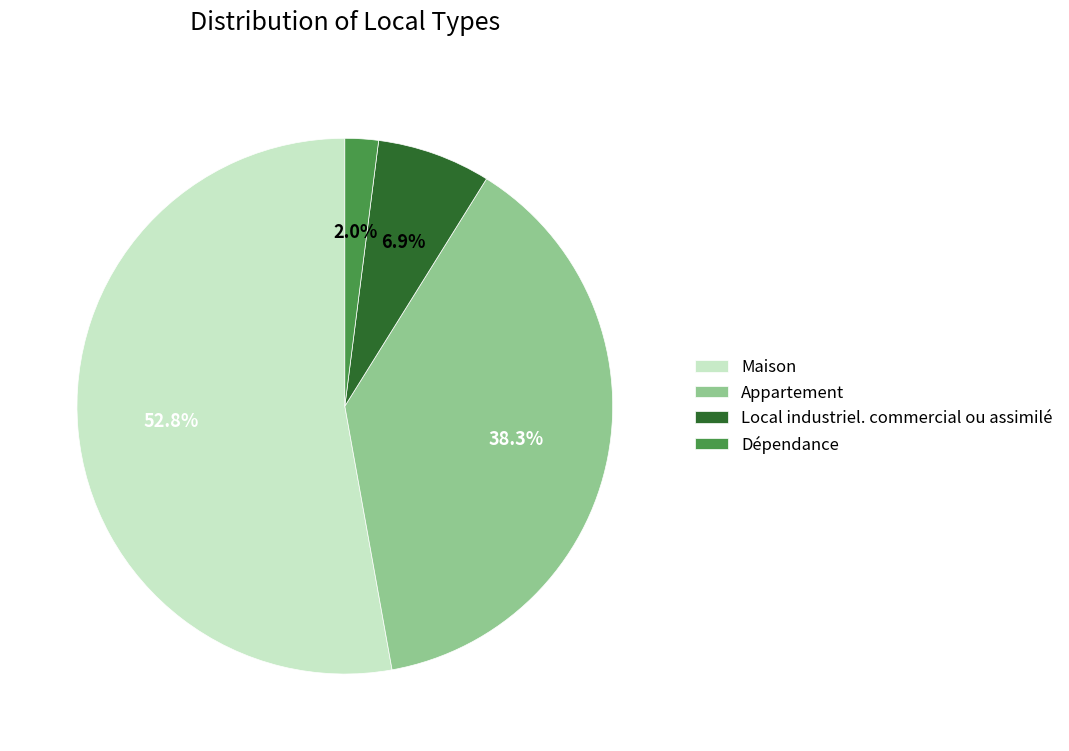

True or false: Appartement accounts for 45% of the total.

False